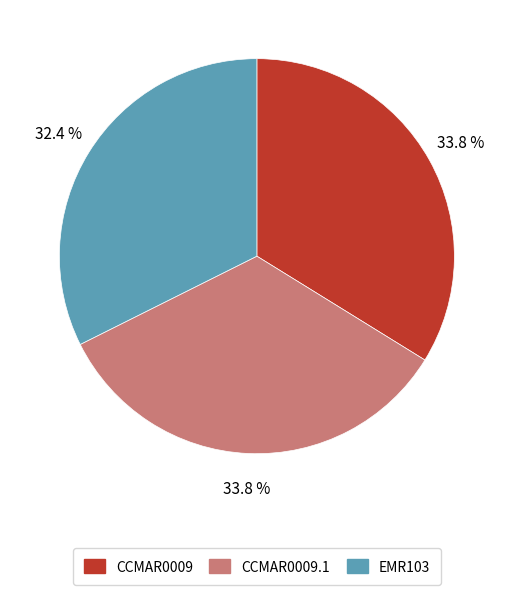

Is there a majority slice in this chart?

No